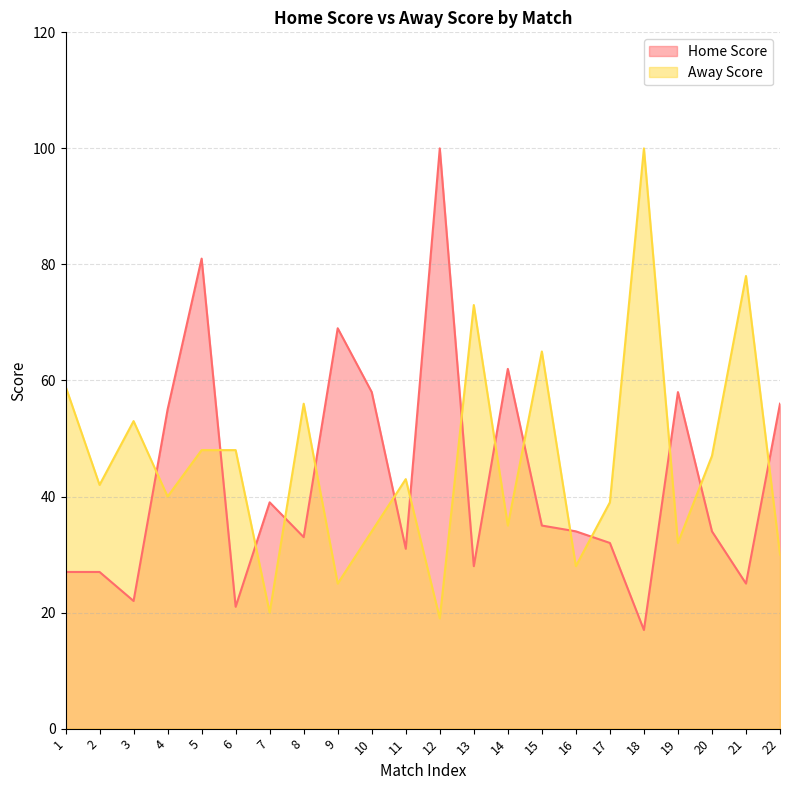

Does the chart display data point markers on the line(s)?

No